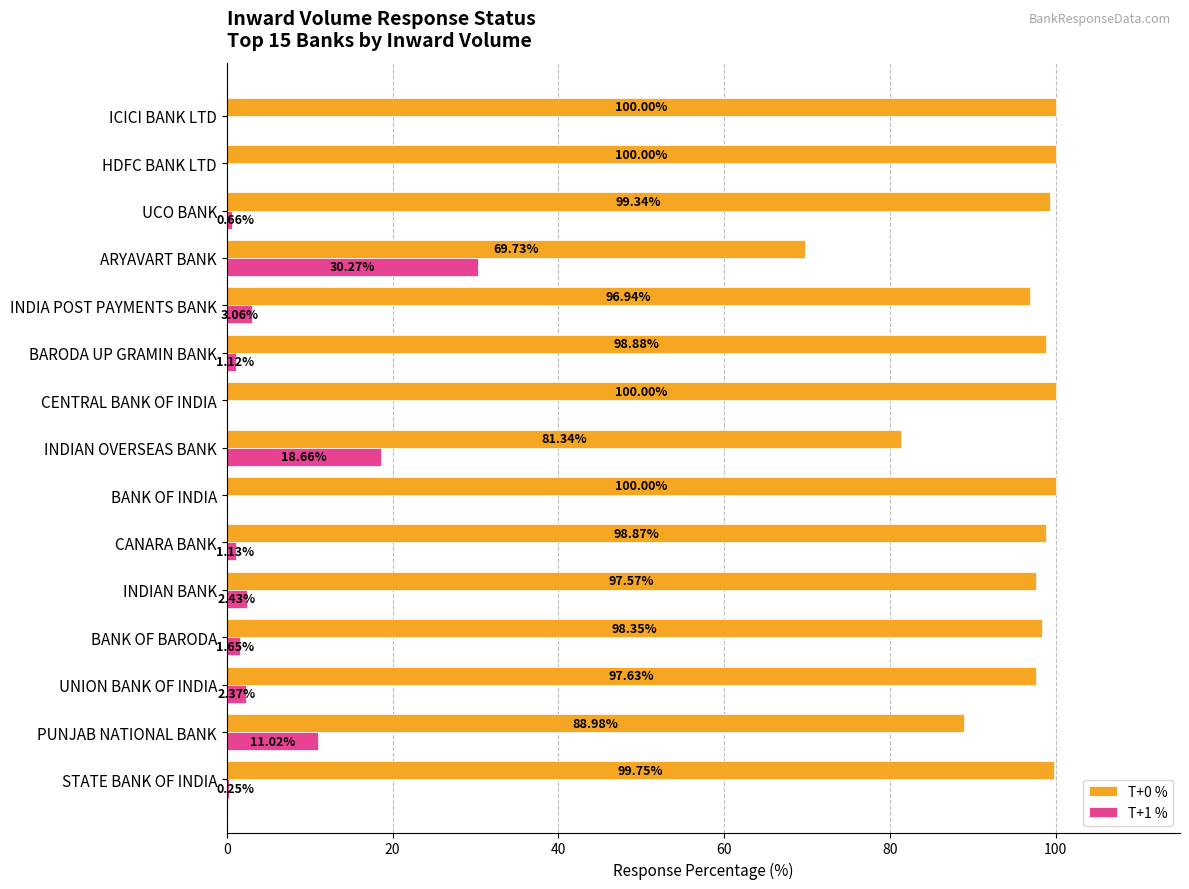

What is the sum of the T+1 % values at BANK OF BARODA and INDIAN OVERSEAS BANK?

20.3